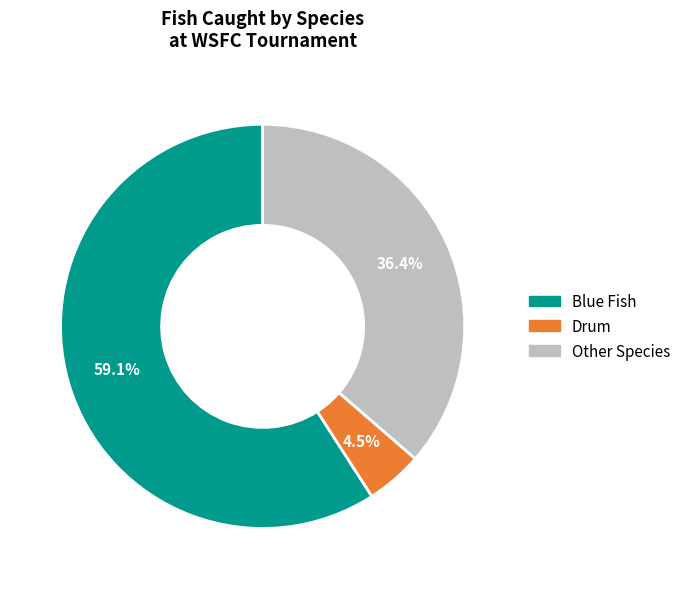

Is there a majority slice in this chart?

Yes